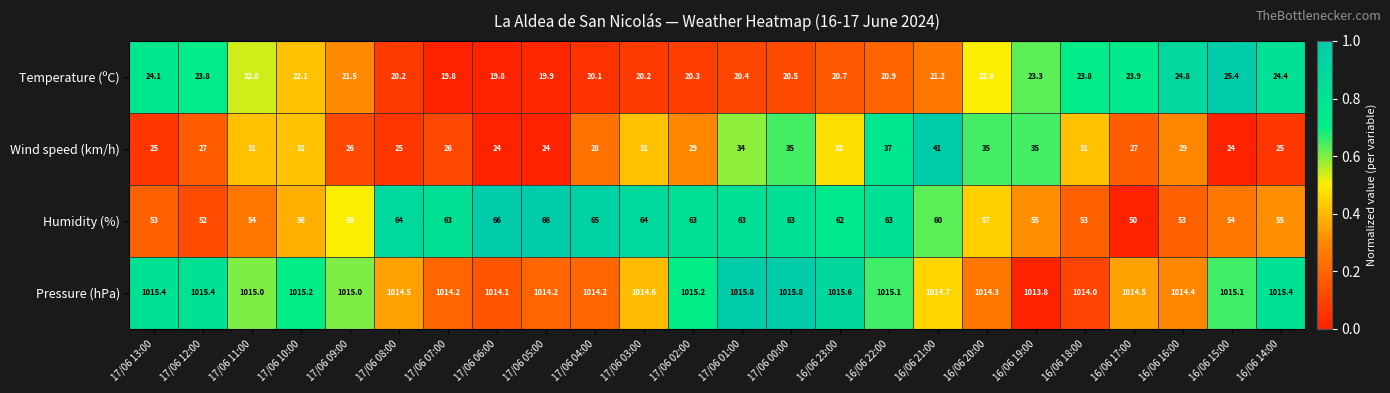

What is the minimum value for Humidity (%)?

50.0